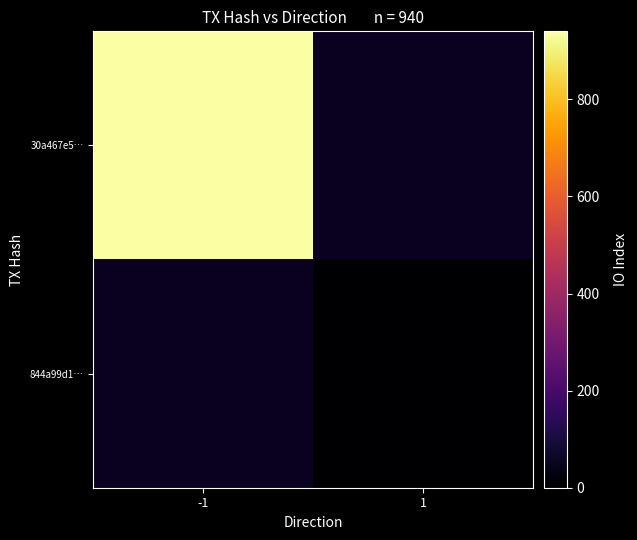

Rank the series by their average value, from lowest to highest.

30a467e5…, 844a99d1…